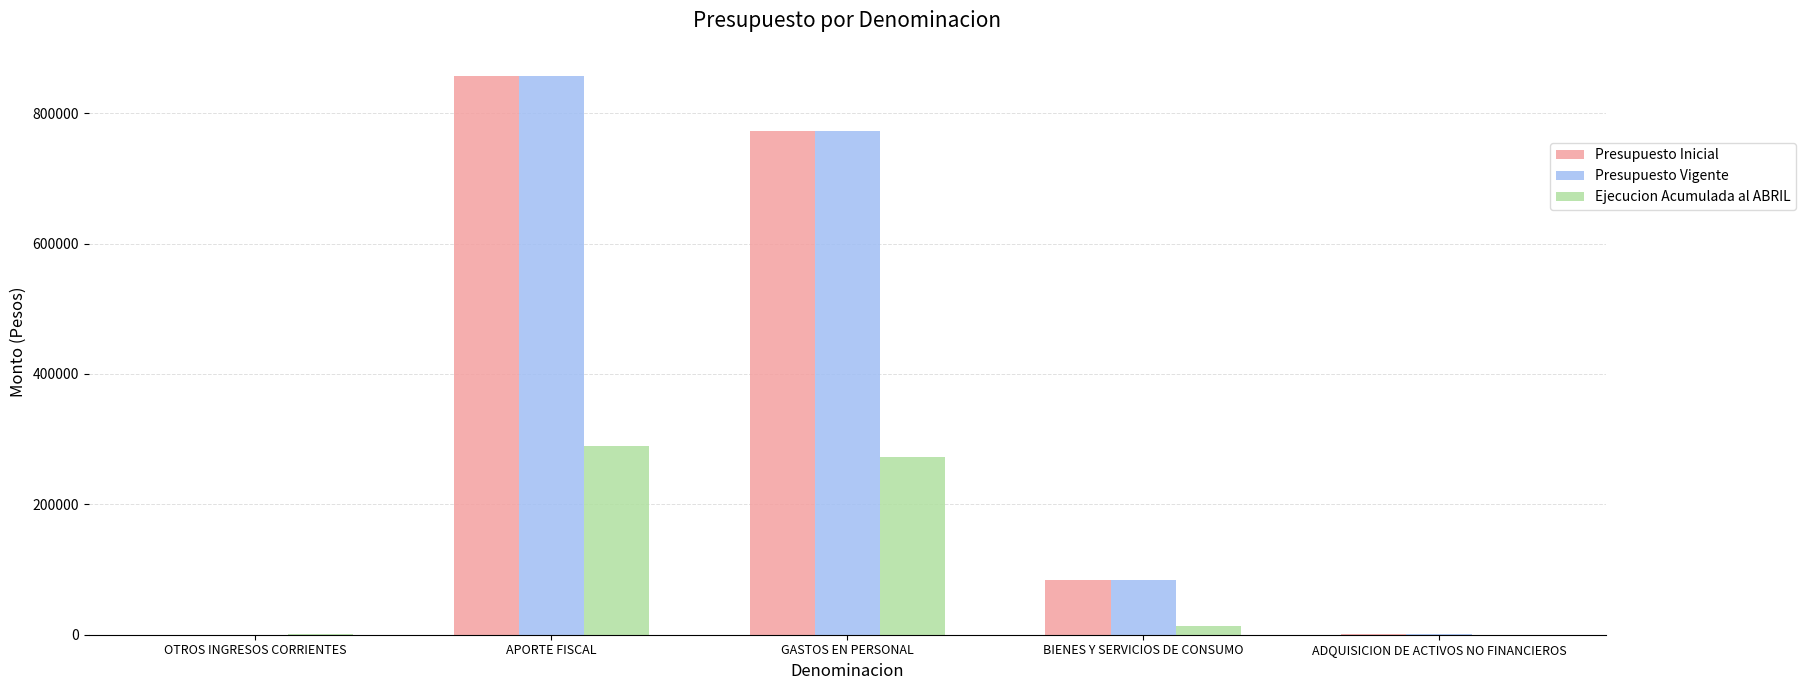

What is the total value across all series at GASTOS EN PERSONAL?

1817237